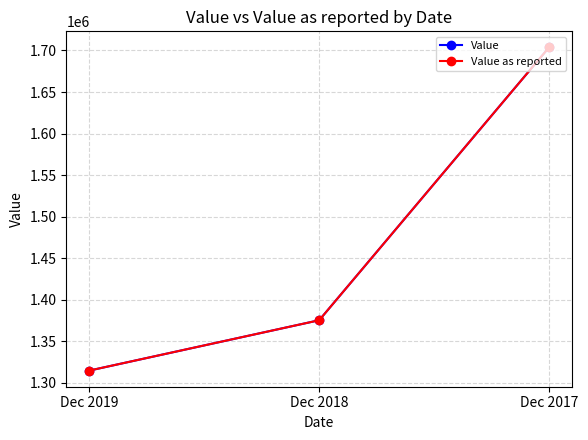

How many Value values are between 1314600 and 1703600?

3